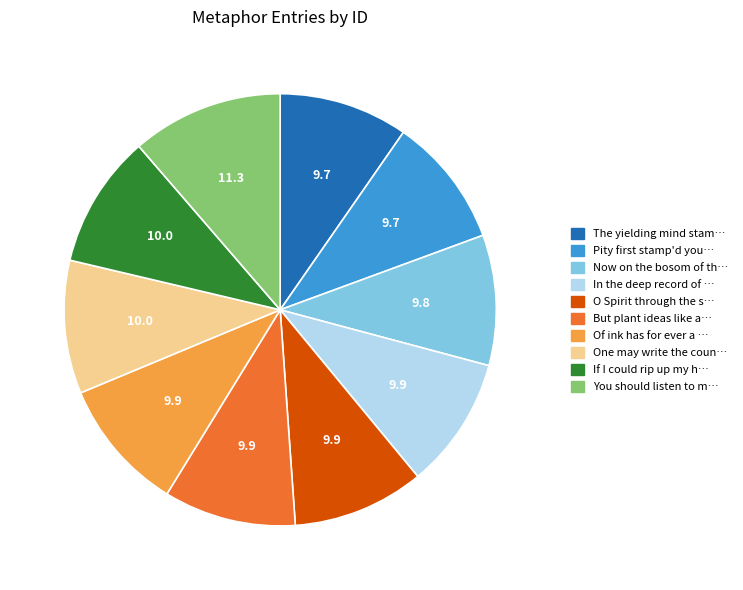

Is there any slice that represents more than half of the pie?

No